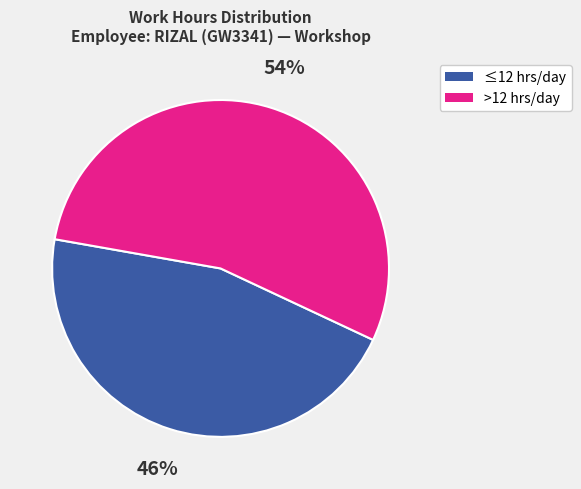

Is the sum of >12 hrs/day and ≤12 hrs/day greater than half?

Yes